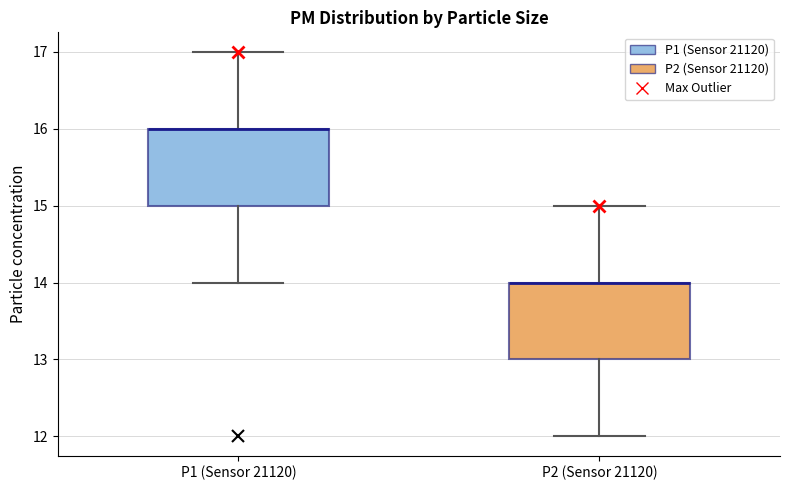

Reading left to right, read every box against the y-axis: the position of its median line, the range the box covers, and the ends of its whiskers. The values are not printed on the chart, so give them approximately, as read against the axis.

P1 (Sensor 21120): median 16 (drawn on the box's upper edge), box 15 to 16, whiskers 14 to 17
P2 (Sensor 21120): median 14 (drawn on the box's upper edge), box 13 to 14, whiskers 12 to 15